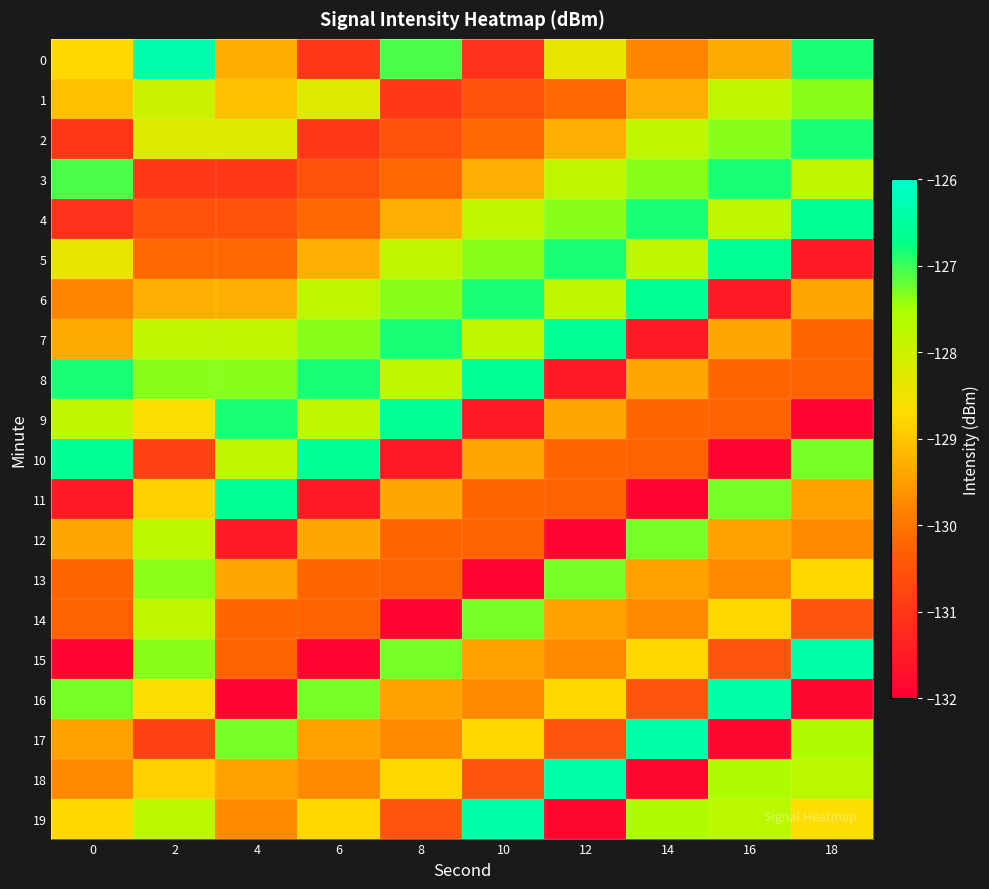

Which series has the widest spread of values?

15